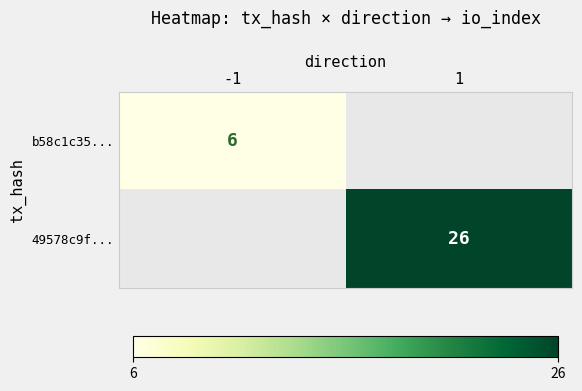

Is the value of 49578c9f... at 1 greater than the value of b58c1c35... at -1?

Yes